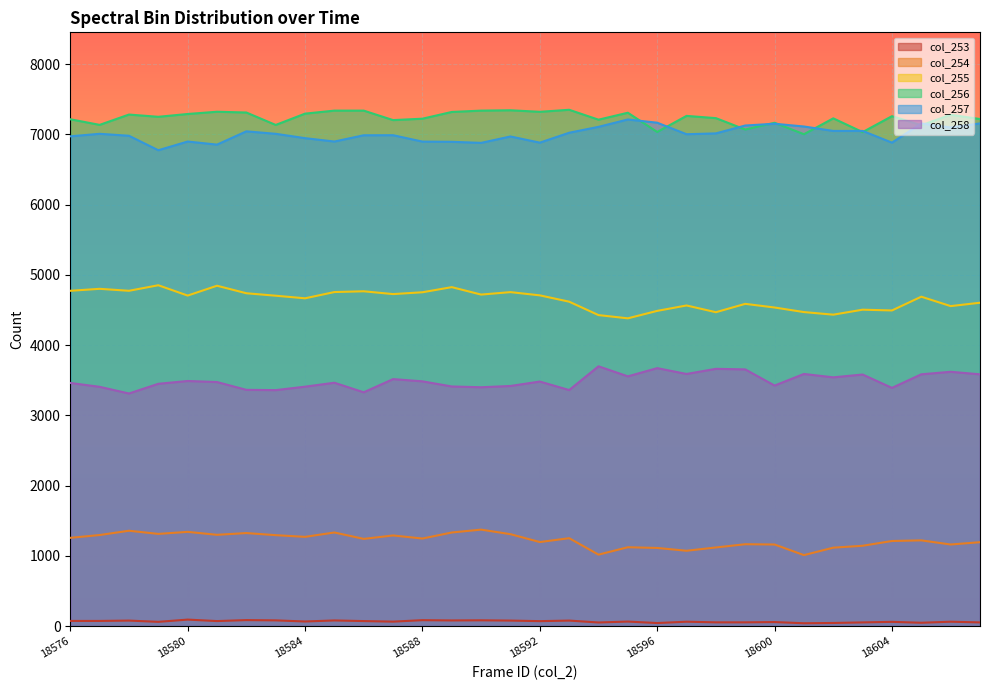

The col_253 series shows 27 at 18598. True or false?

False